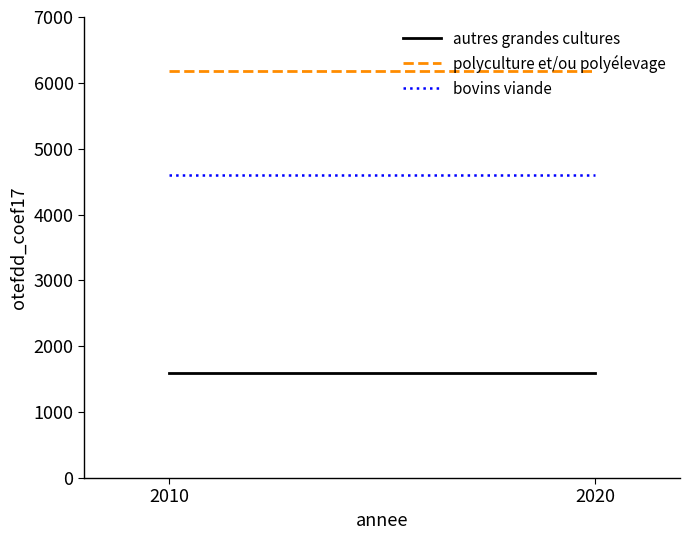

The value of autres grandes cultures at 2010 is 1600. True or false?

True